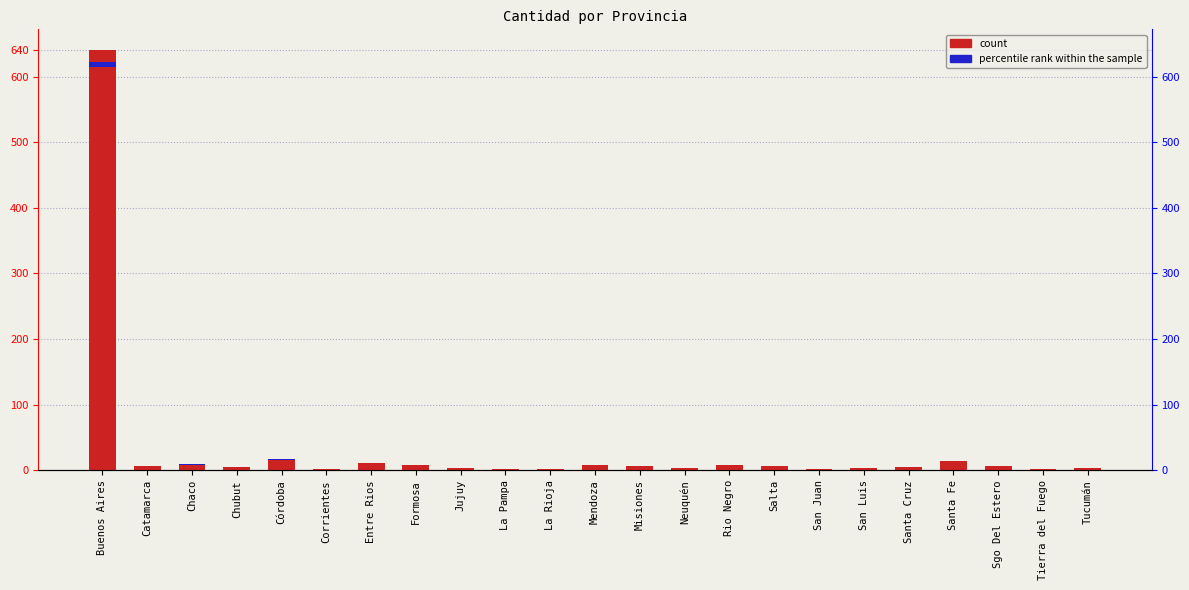

Between Entre Rios and La Rioja, which is larger?

Entre Rios